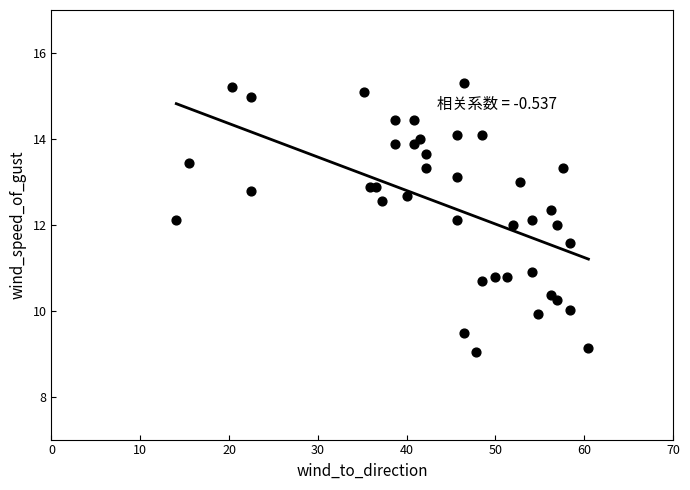

What is the range of Y values (max minus min)?

6.3